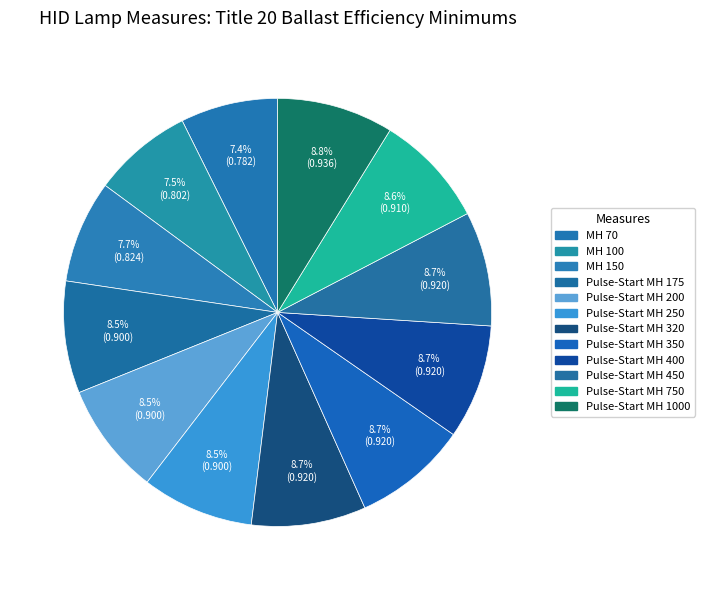

To the nearest percent, what portion does Pulse-Start MH 175 represent?

8%